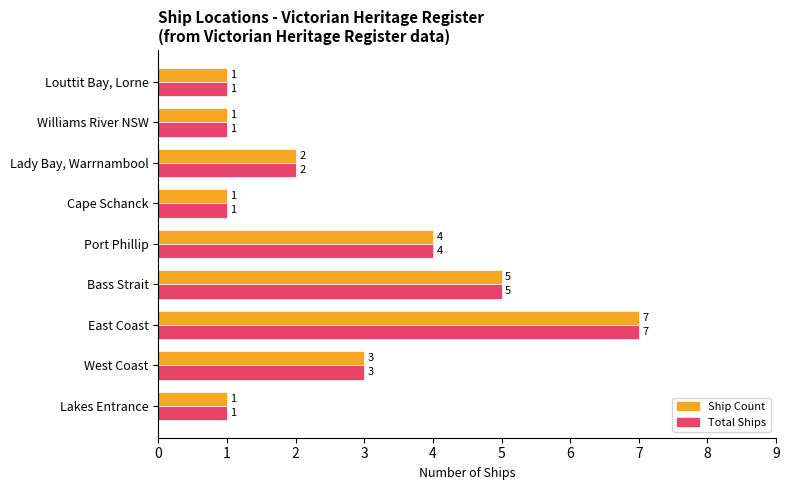

Which label corresponds to the largest value in the chart?

East Coast